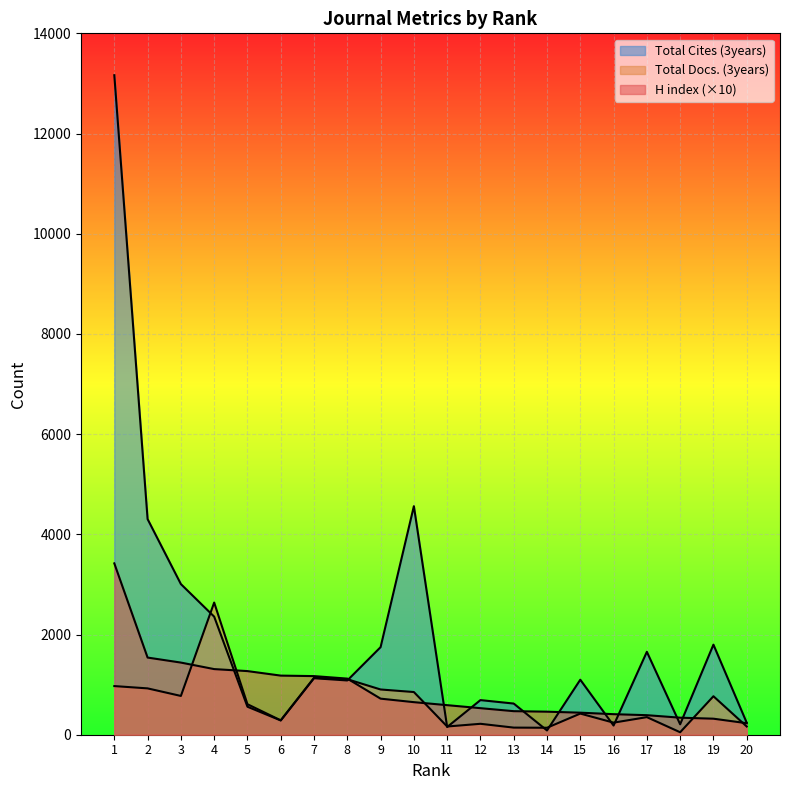

What is the greatest value displayed?

13164